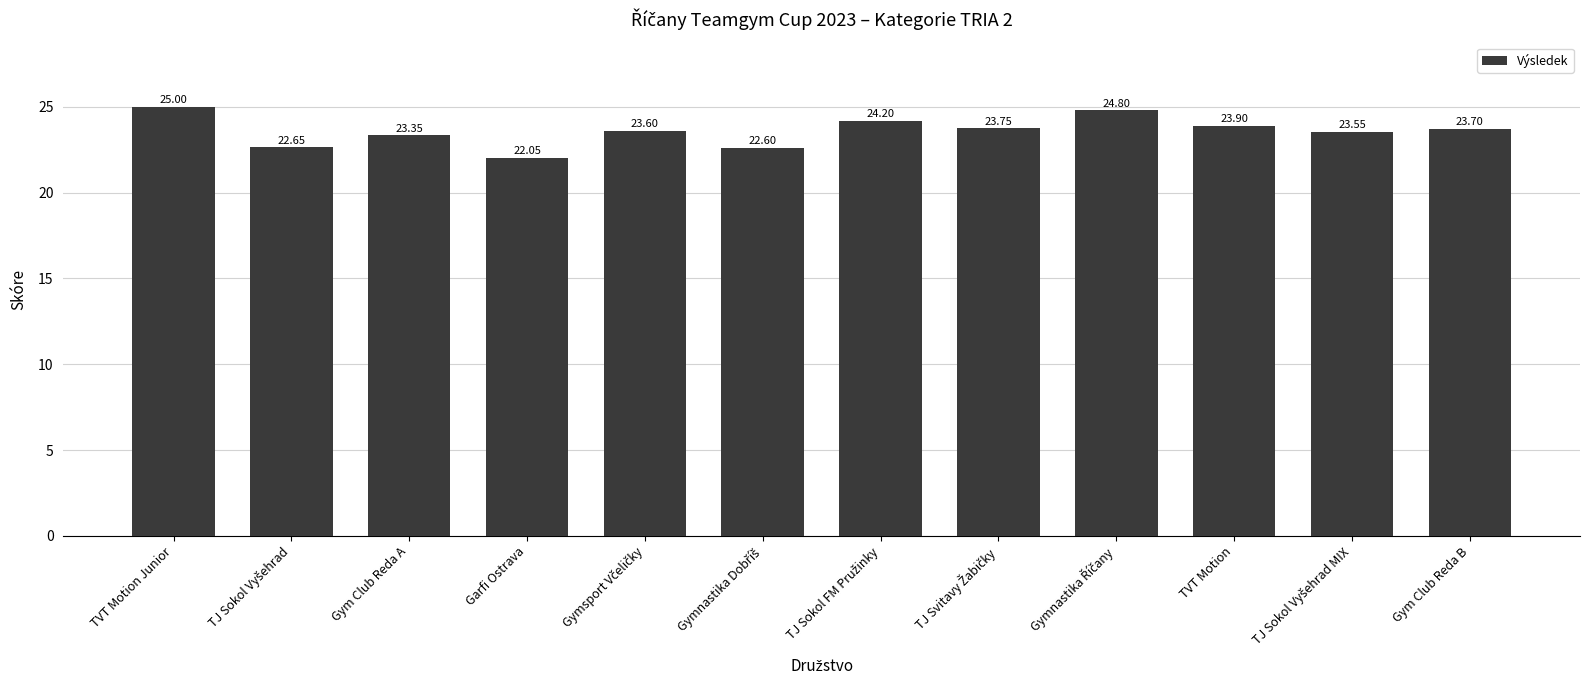

What is the ratio of the value at Gym Club Reda B to the value at TVT Motion?

1.0